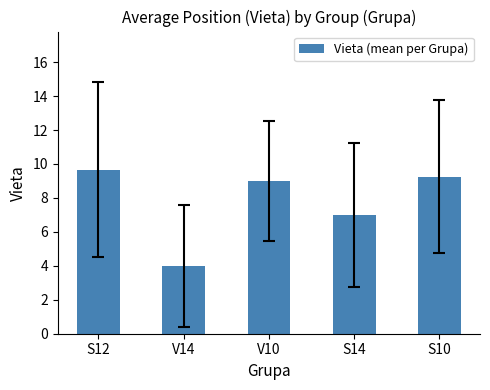

Is it true that the value at S12 is 9.7?

True